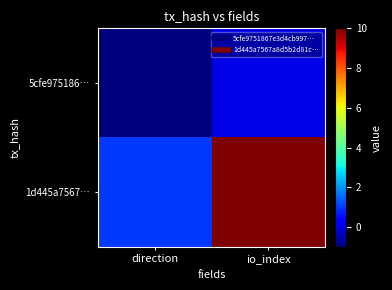

What is the minimum value shown in the chart?

-1